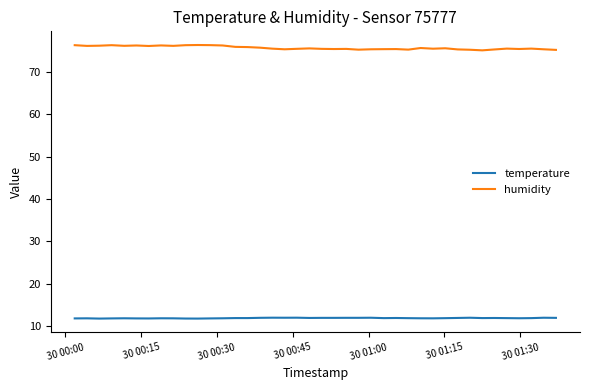

Rank the series by their average value, from highest to lowest.

humidity, temperature